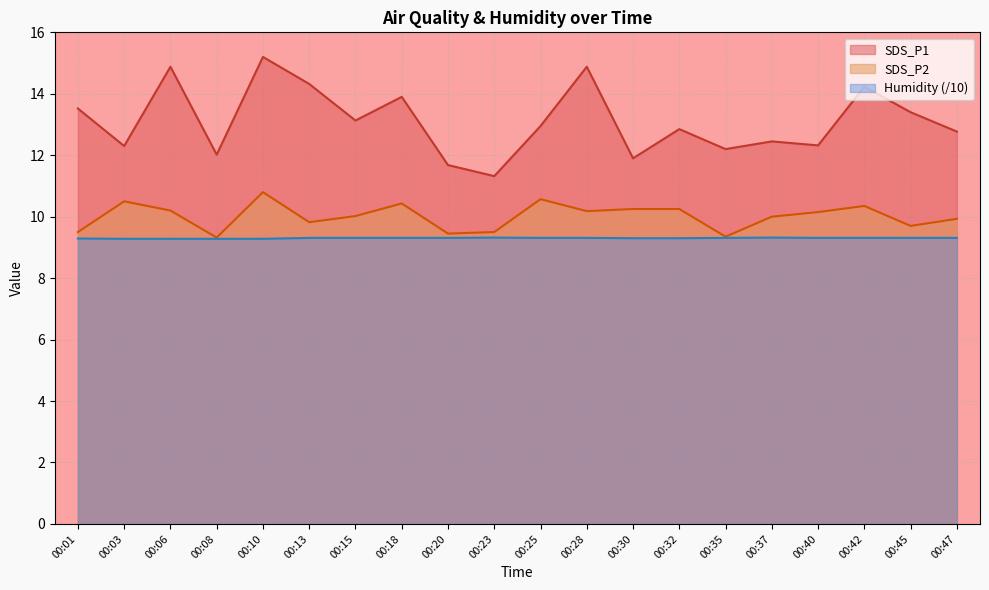

What is the greatest value displayed?

15.2